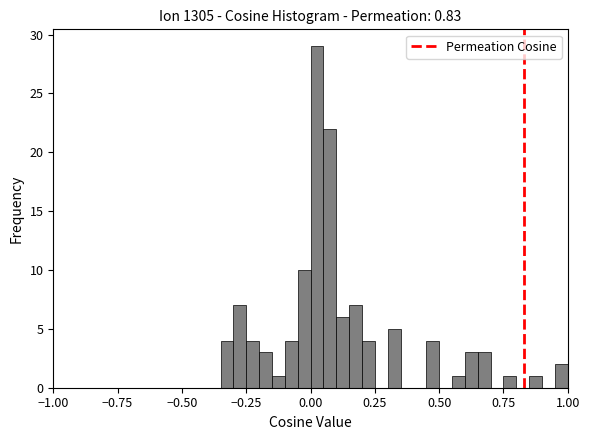

Around what value on the x-axis is the tallest bar? Give the approximate position of its centre, as read against the axis.

0.05